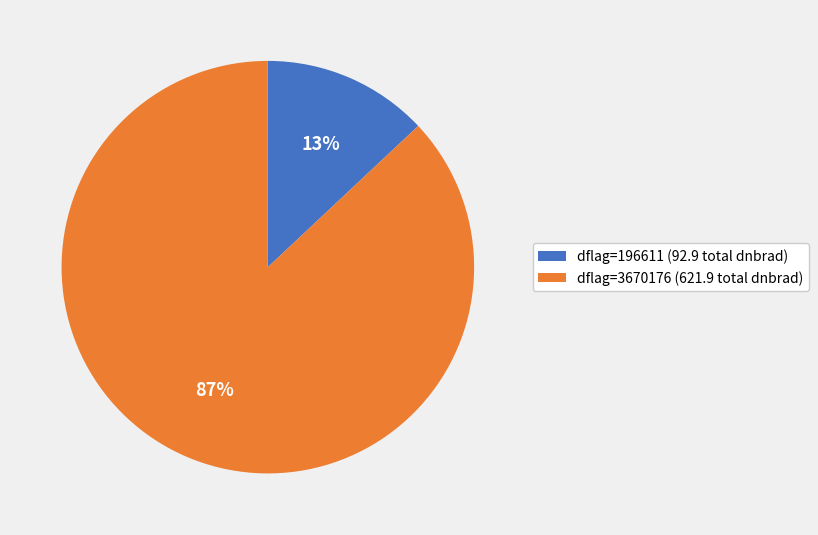

Between dflag=3670176 (621.9 total dnbrad) and dflag=196611 (92.9 total dnbrad), which is larger?

dflag=3670176 (621.9 total dnbrad)